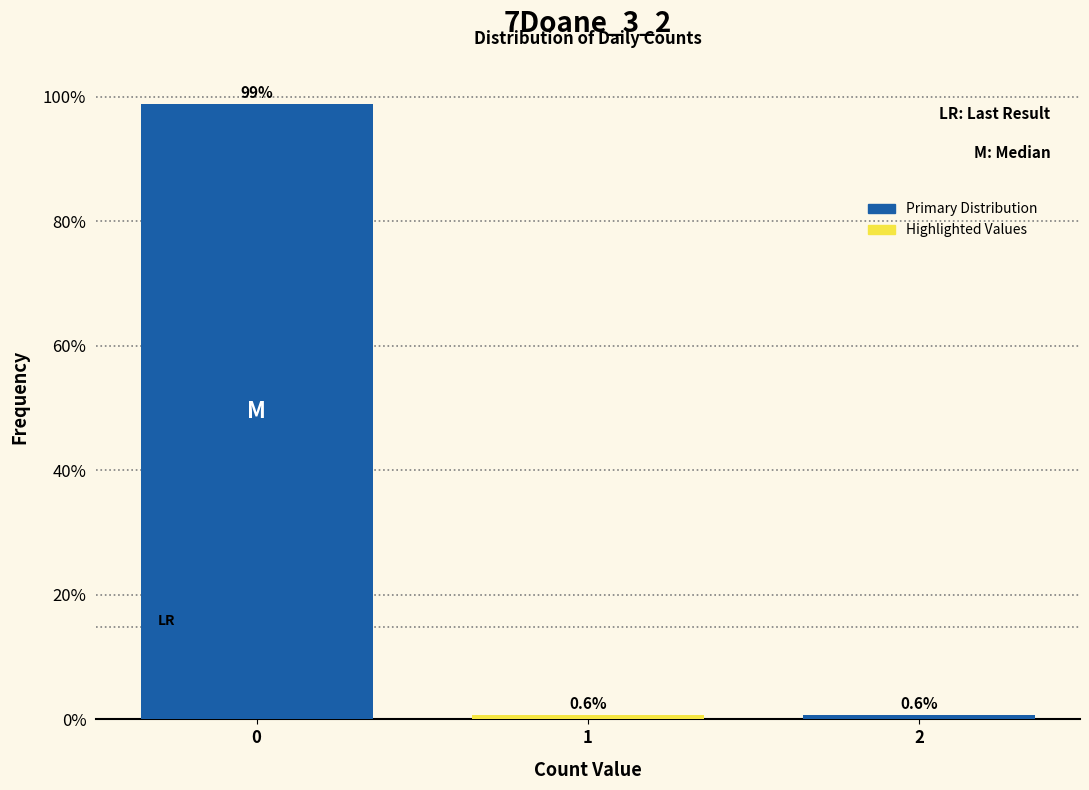

Reading right to left, what are all the values shown in this chart?

2=0.6	1=0.6	0=98.8